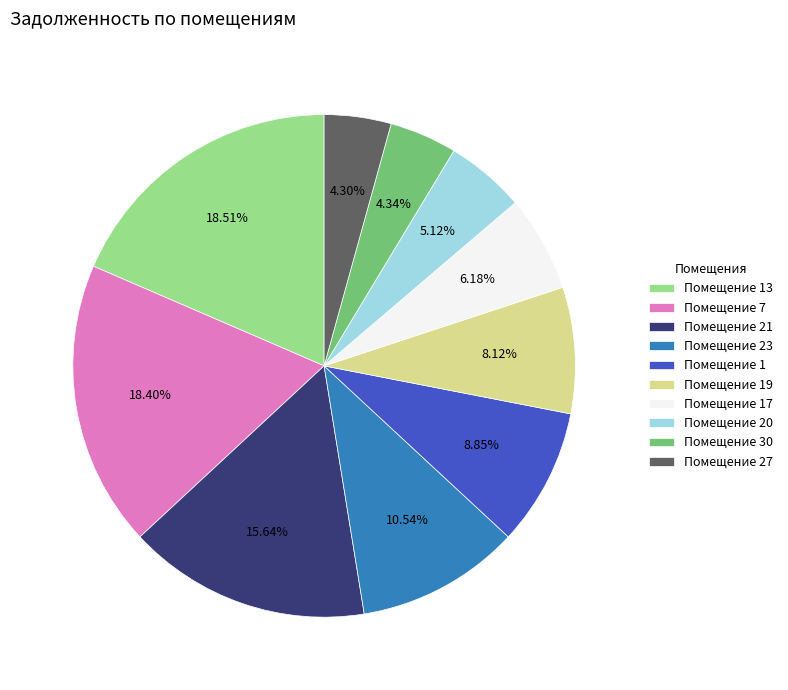

Do Помещение 13 and Помещение 23 together represent more than half of the pie?

No